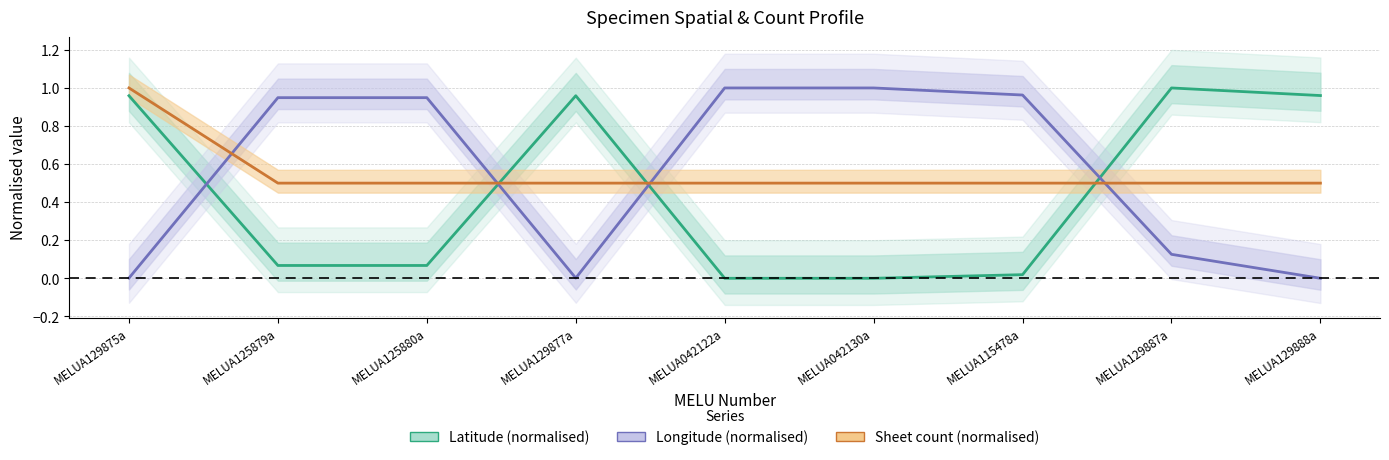

What is the label of the 8th point from the right?

MELUA125879a